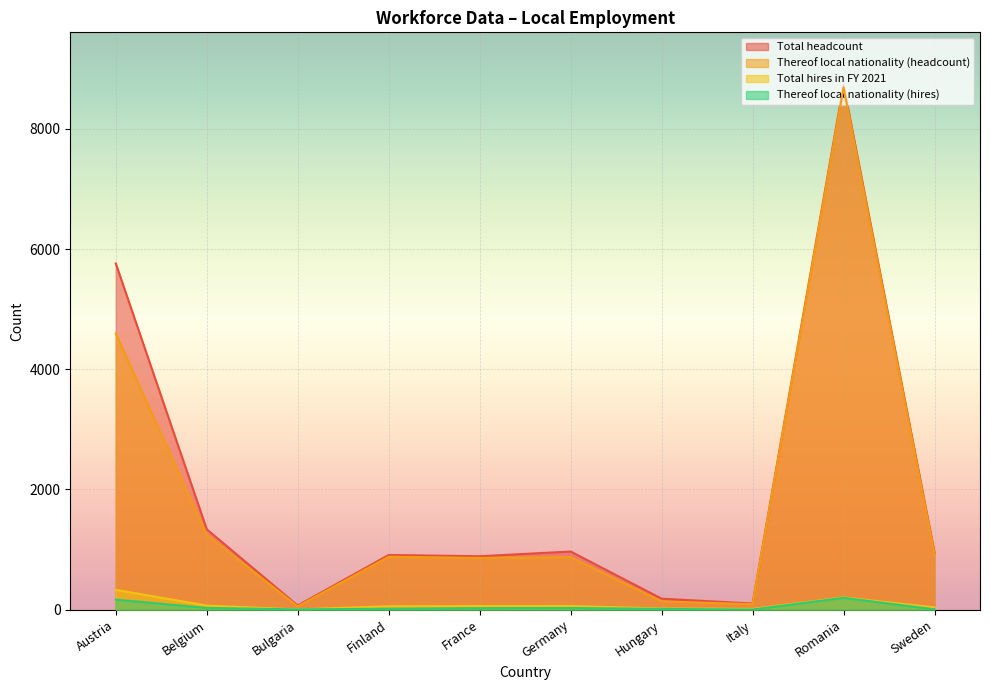

Does the chart display data point markers on the line(s)?

No